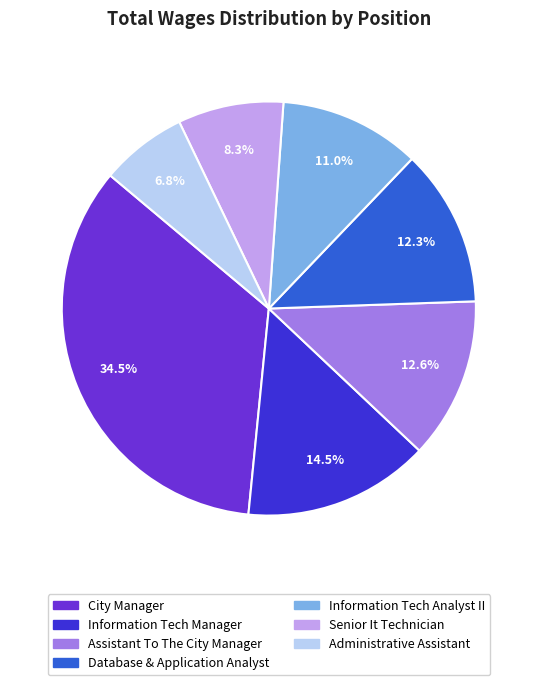

Which slice is the smallest?

Administrative Assistant